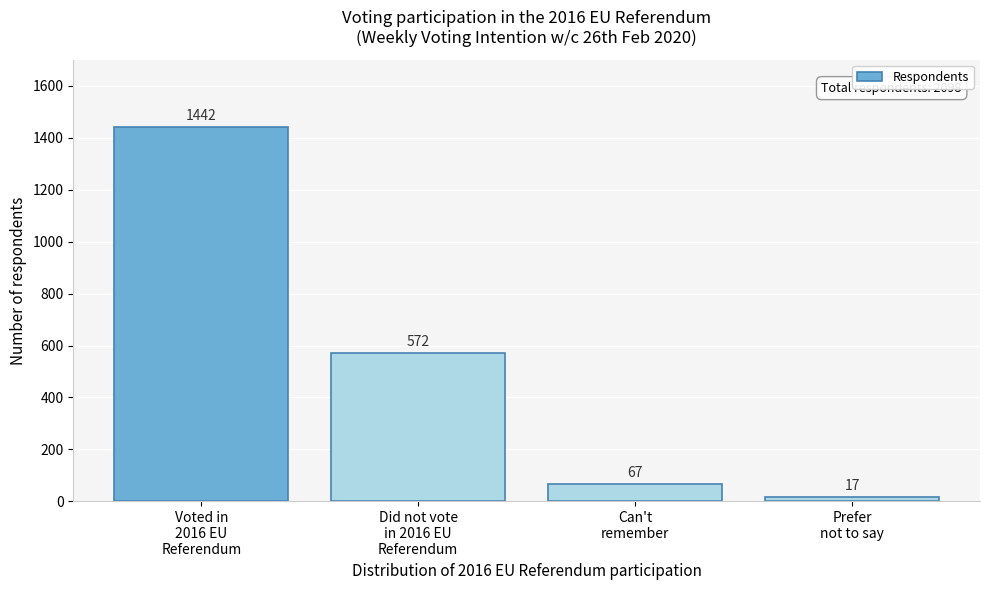

Reading right to left, extract all data points from this chart.

17	67	572	1442